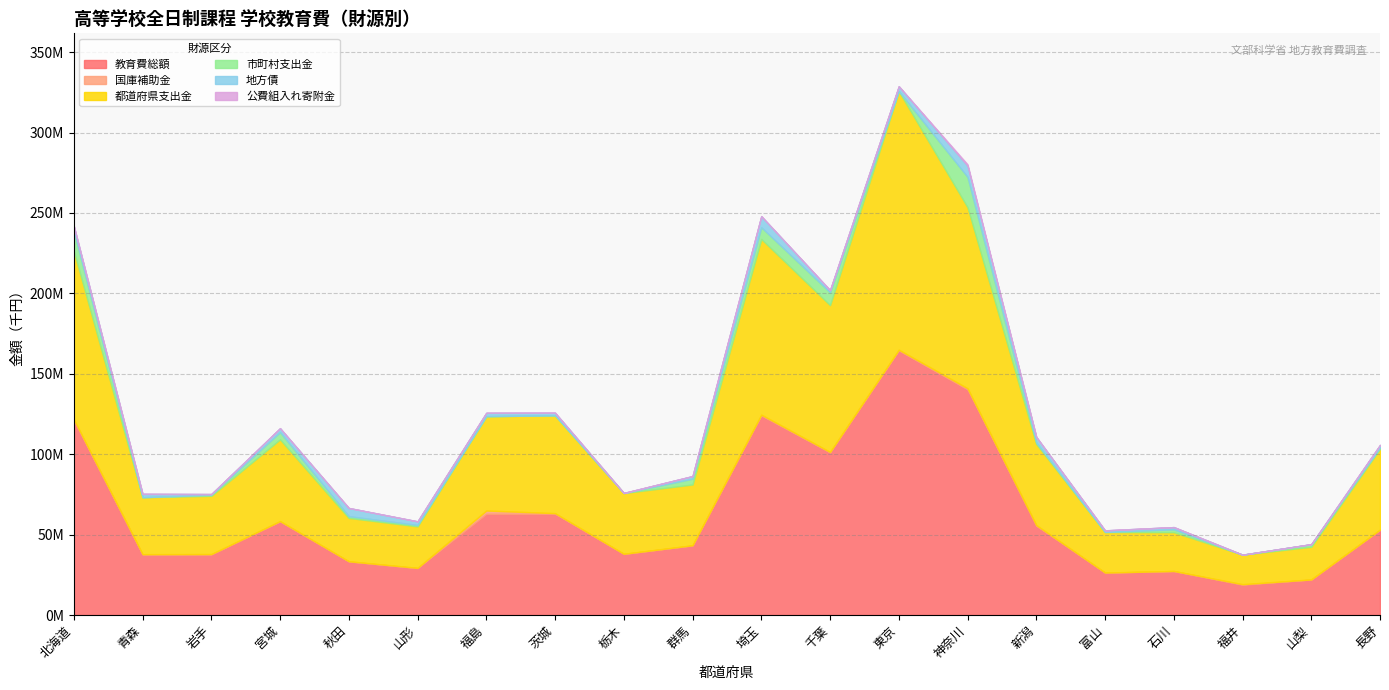

How many lines are shown in the chart?

6